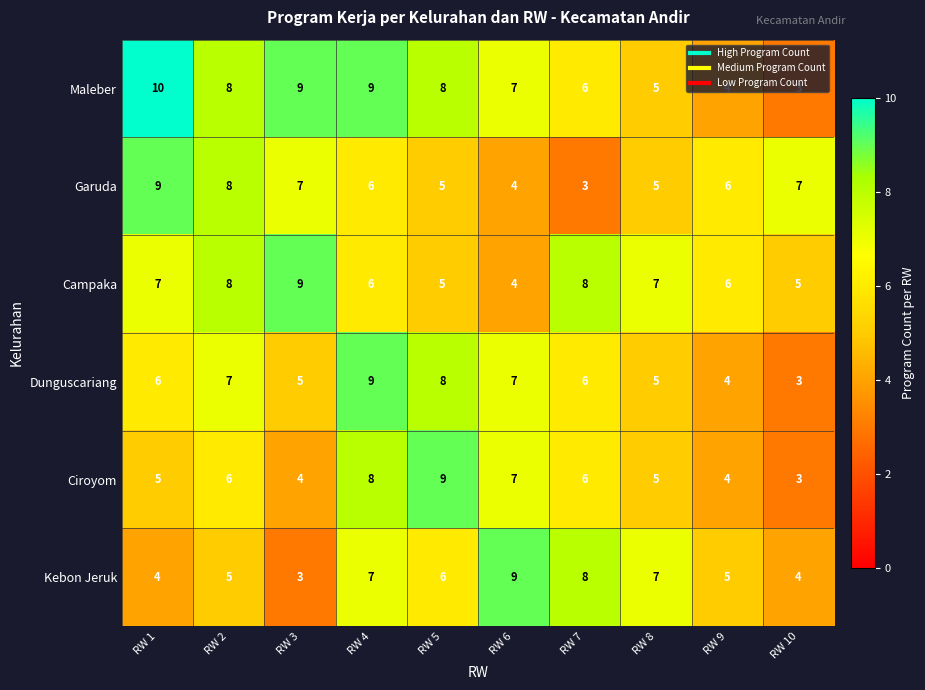

The Campaka series shows 11 at RW 2. True or false?

False